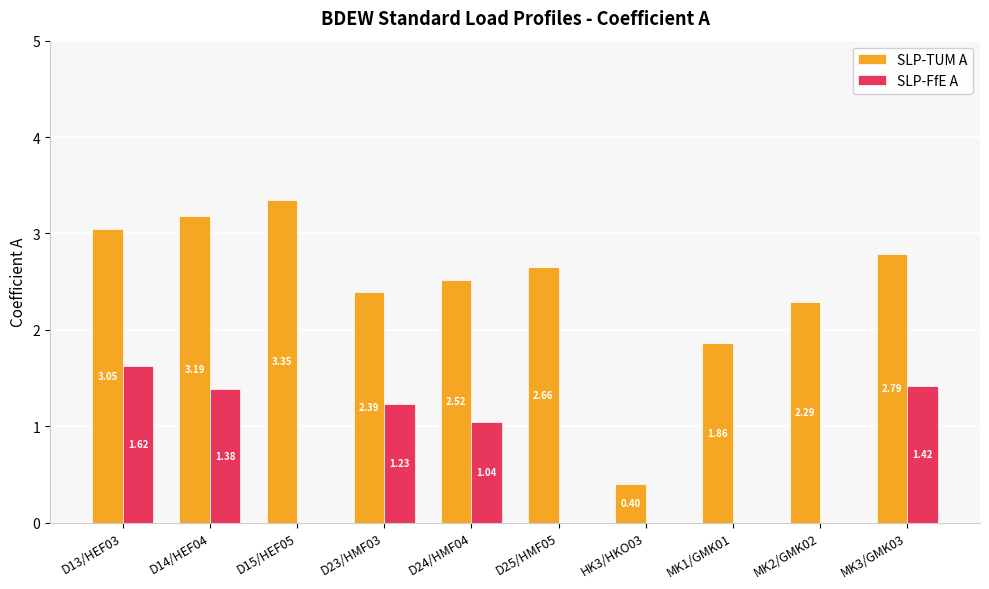

Between D13/HEF03 and MK2/GMK02, which series saw the biggest shift?

SLP-FfE A